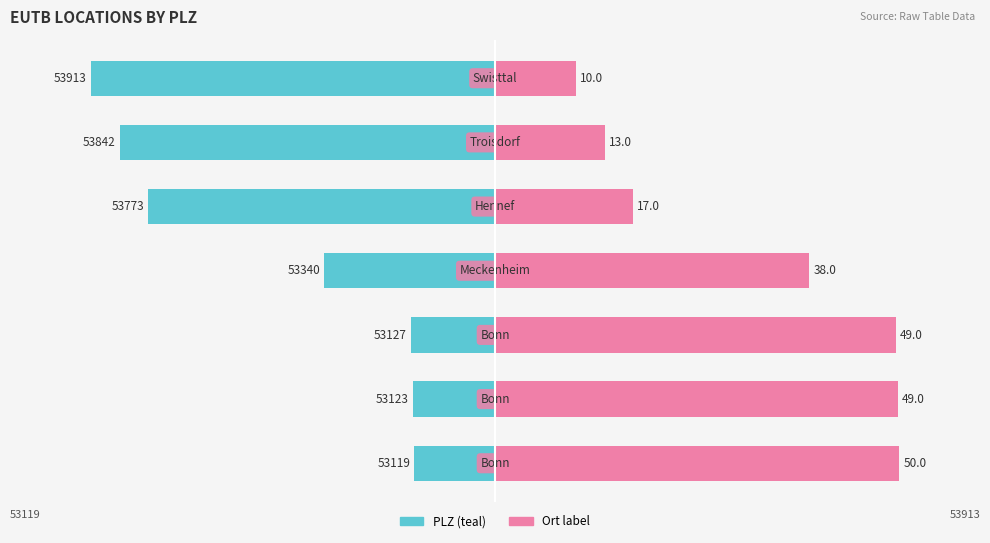

Rank the categories by PLZ (left) value from lowest to highest.

6, 5, 4, 3, 2, 1, 0